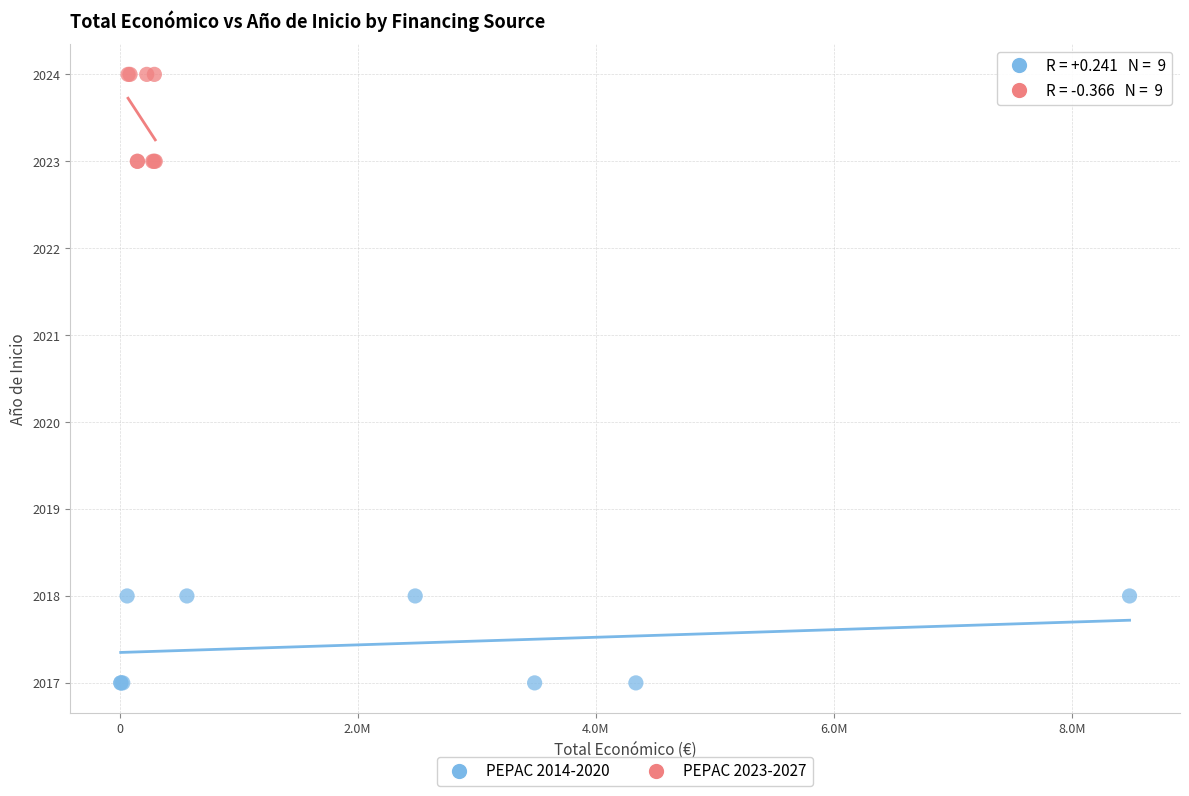

What are all the series names shown in the legend?

PEPAC 2014-2020, PEPAC 2023-2027